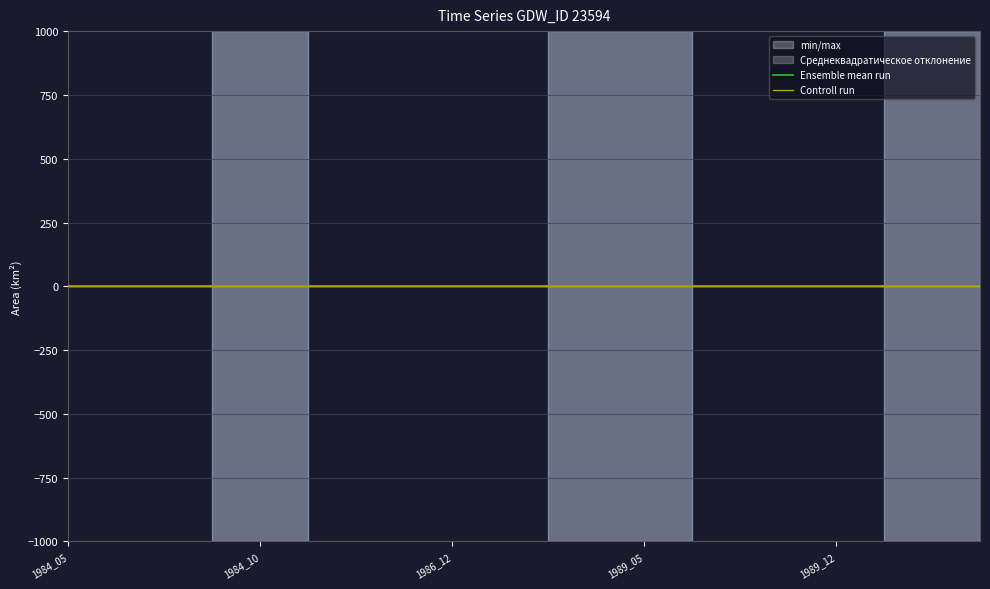

What is the value of the Ensemble mean run point at the 6th from the left?

0.1